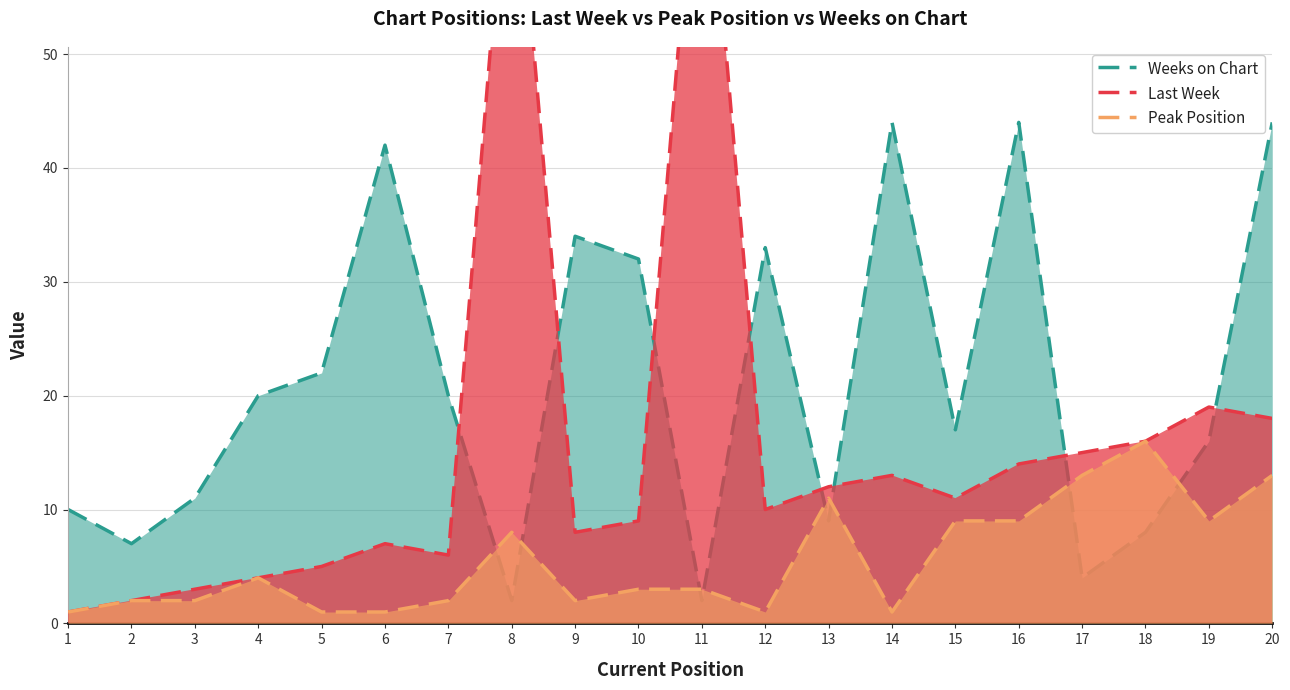

What is the minimum value for Last Week?

1